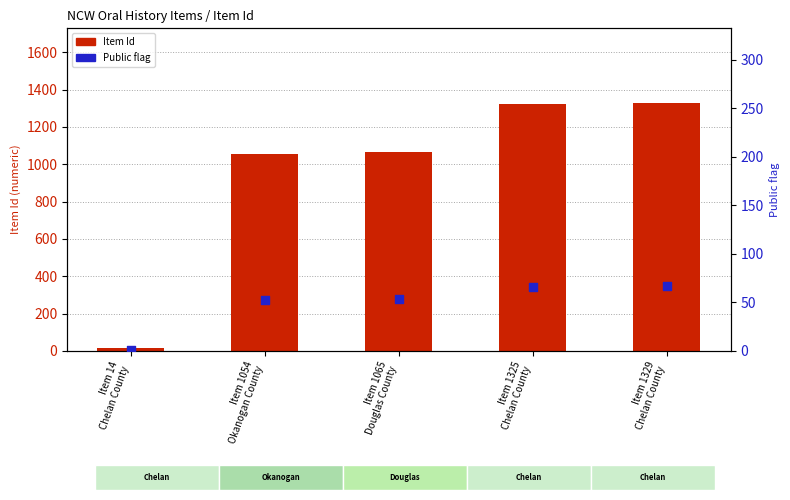

Which series has the largest Y range (max minus min)?

Item Id